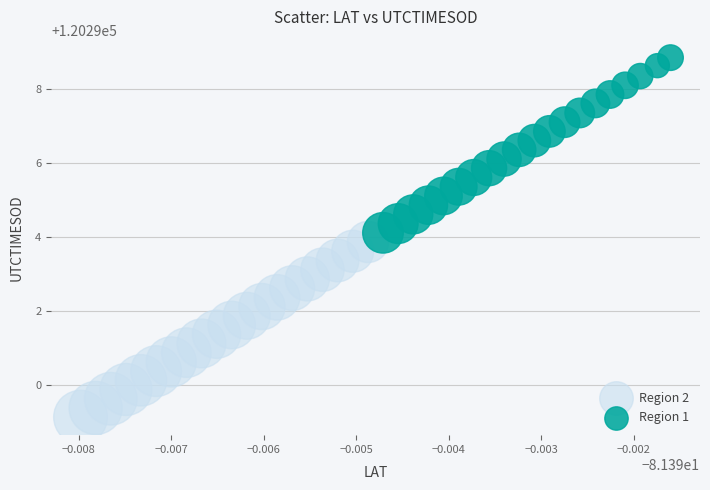

Which series contains the lowest Y value?

Region 2